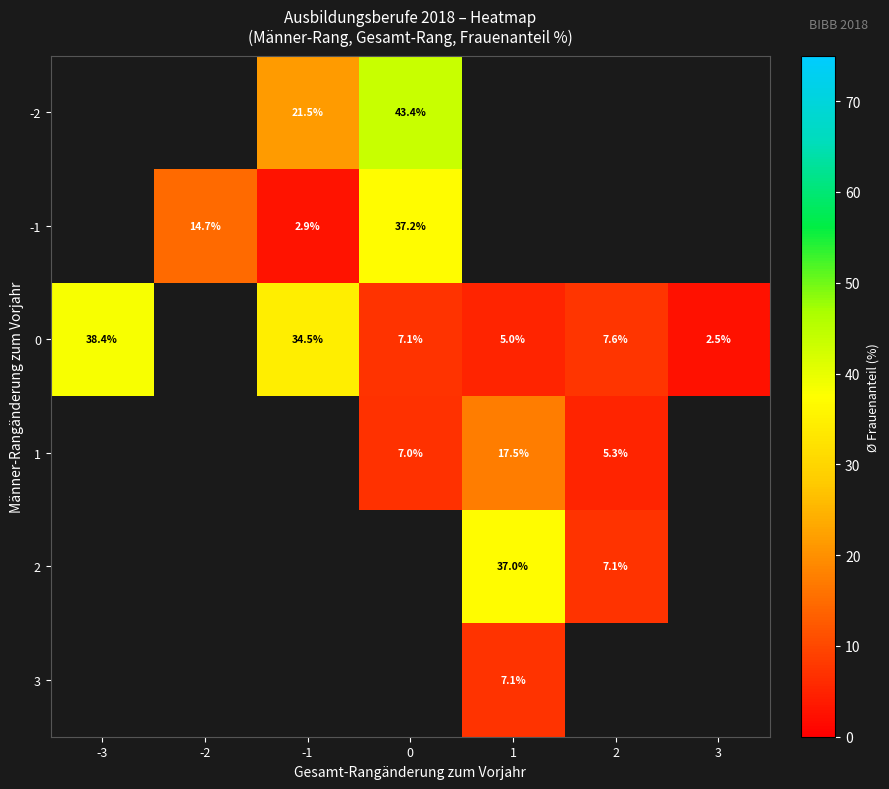

Is it true that 0 equals 16.0 at -3?

False